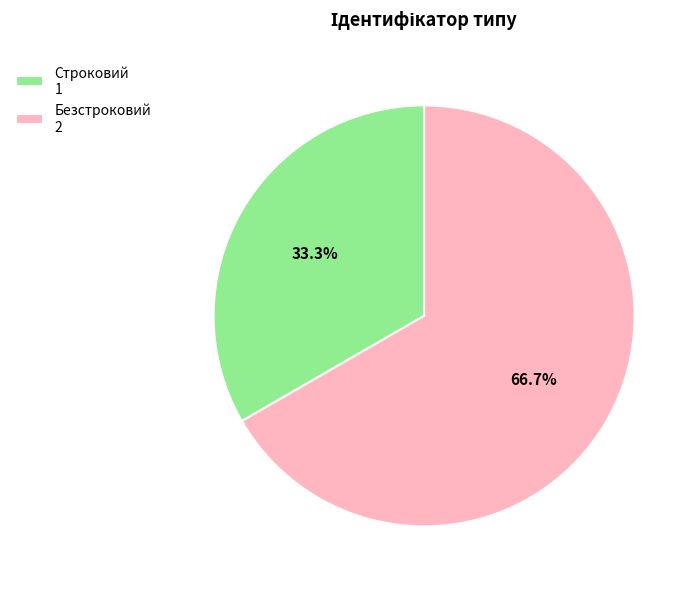

To the nearest percent, what is the difference between the largest and smallest slice percentages?

33%